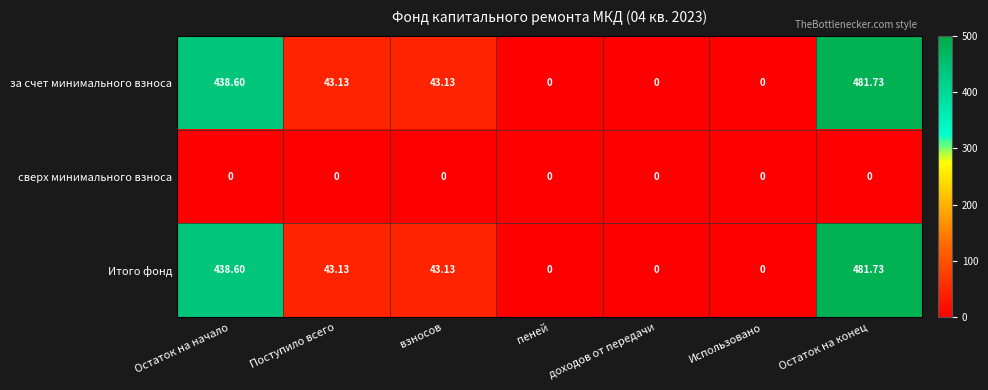

At which label does за счет минимального взноса first exceed 43?

Остаток на начало